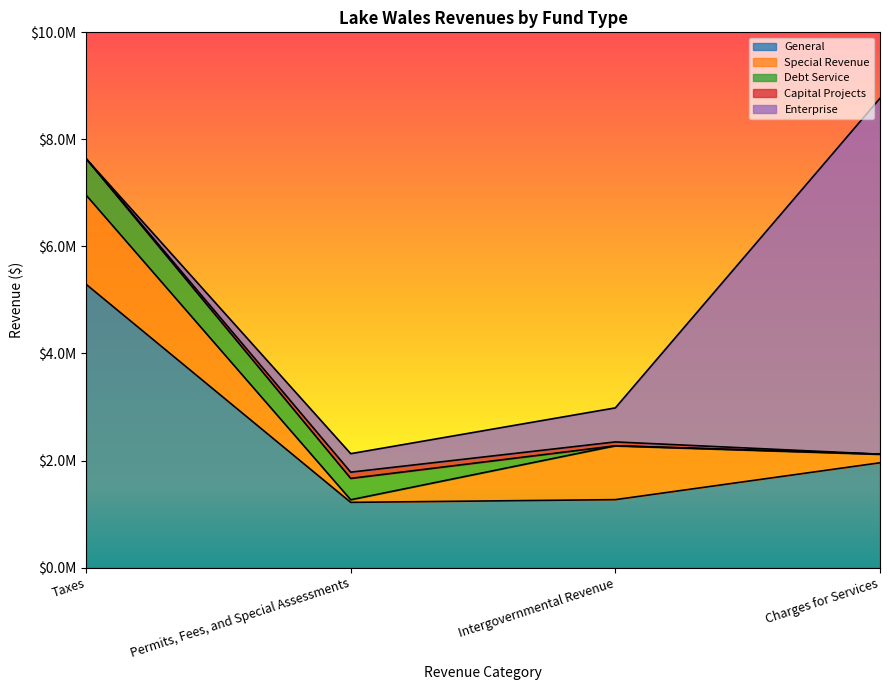

What is the difference between the maximum and minimum values in the General series?

4075226